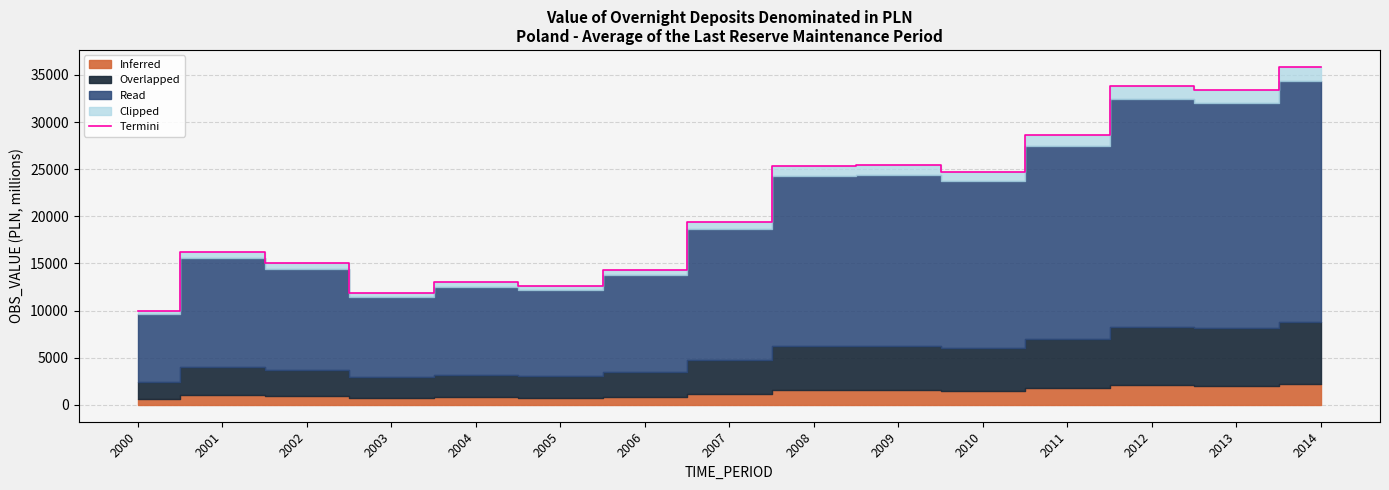

How many interior local valleys (lower than both neighbors) does the data have?

4